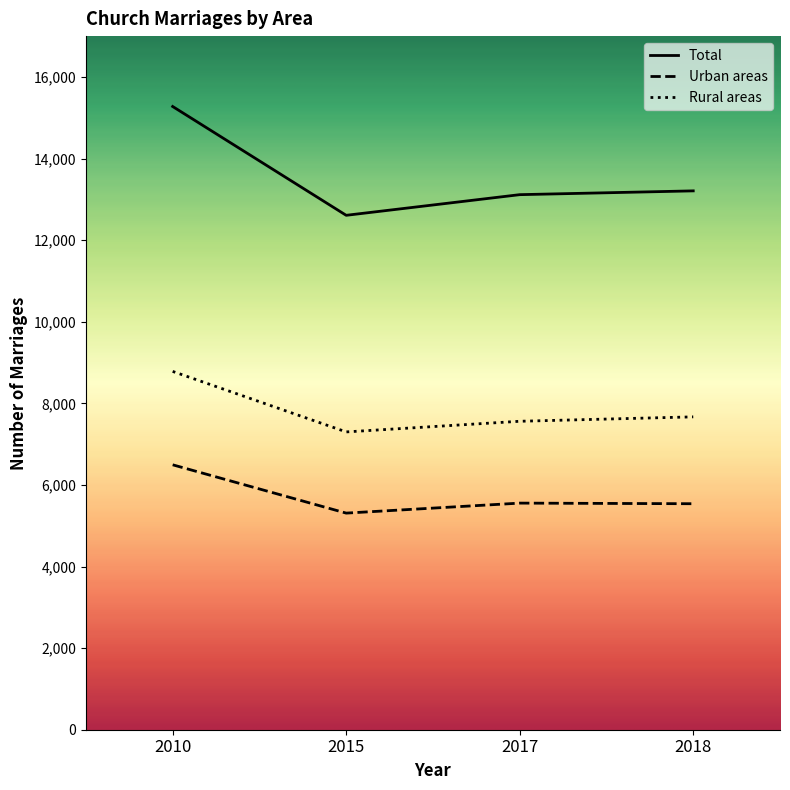

At which category is the sum across all series the highest?

2010